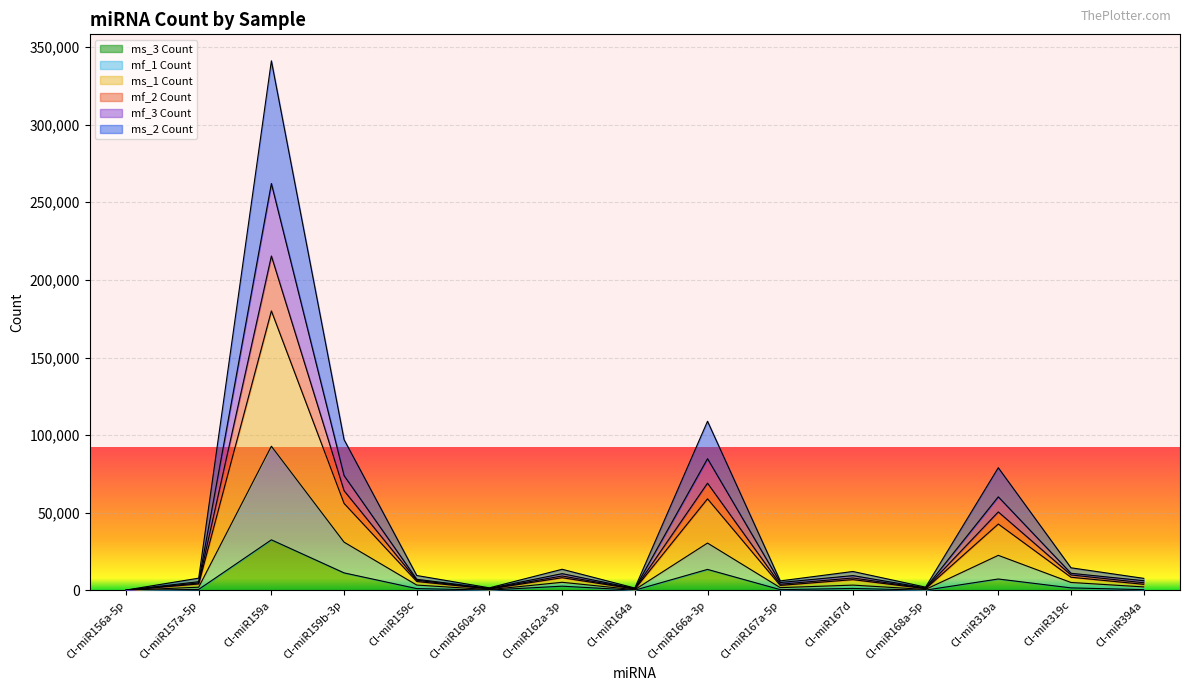

At which category is the sum across all series the highest?

Cl-miR159a